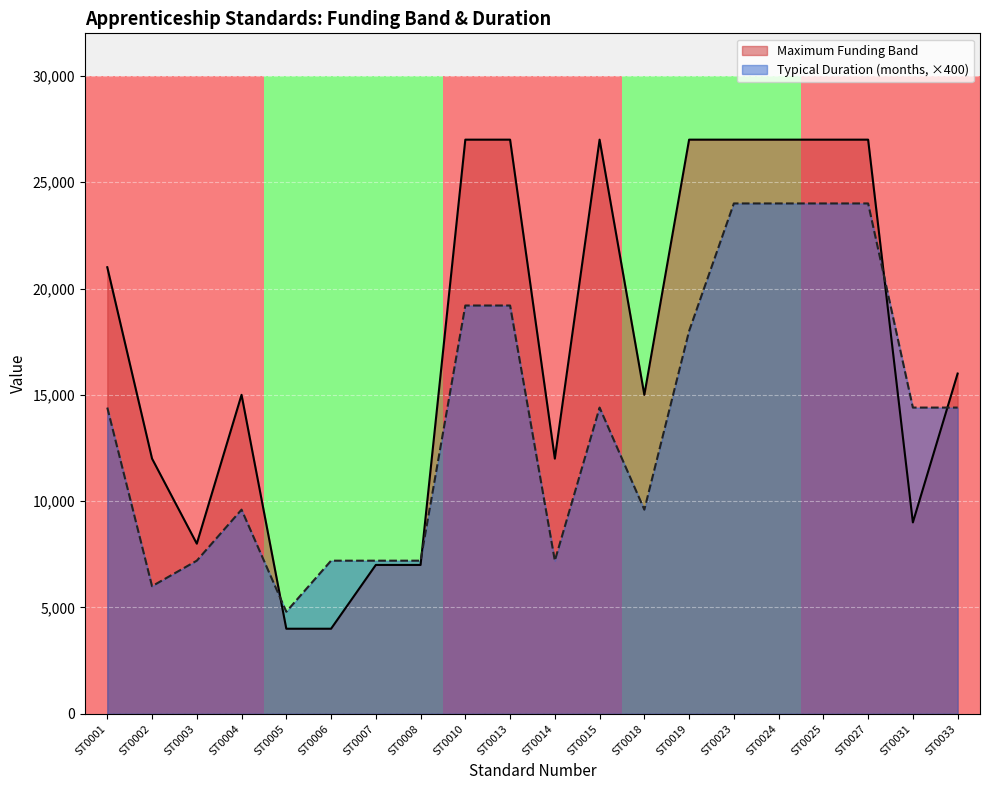

Rank the series by their maximum value, from highest to lowest.

Maximum Funding Band, Typical Duration (months, ×400)